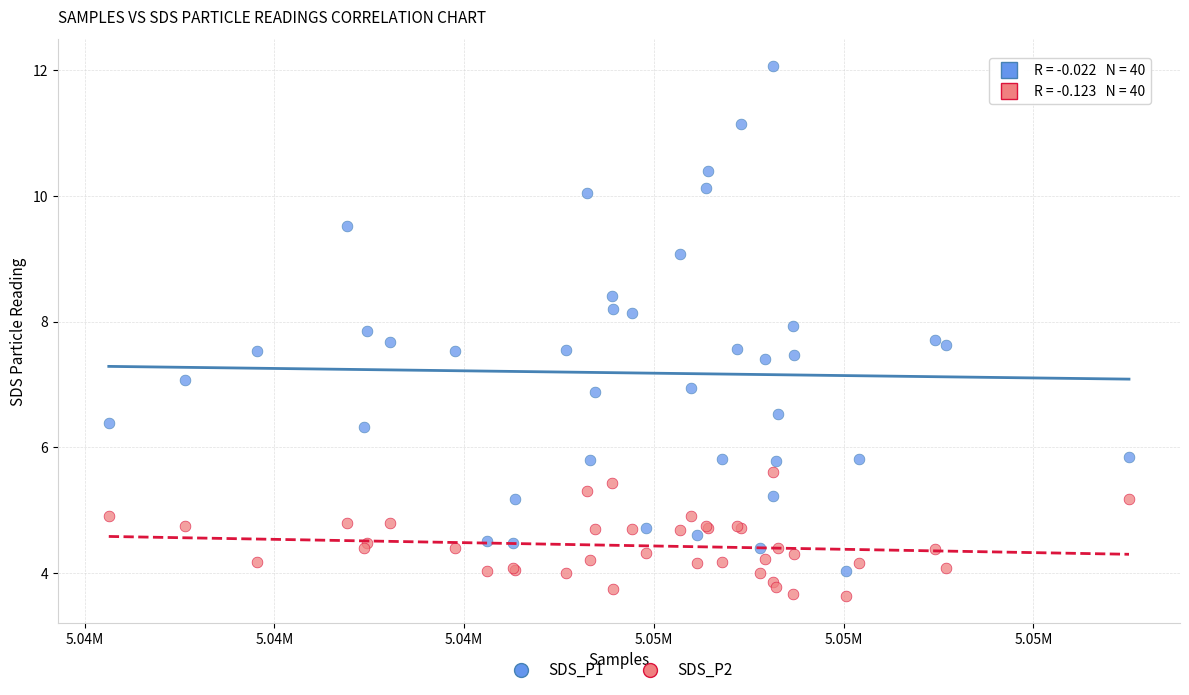

Which series has the largest Y range (max minus min)?

SDS_P1